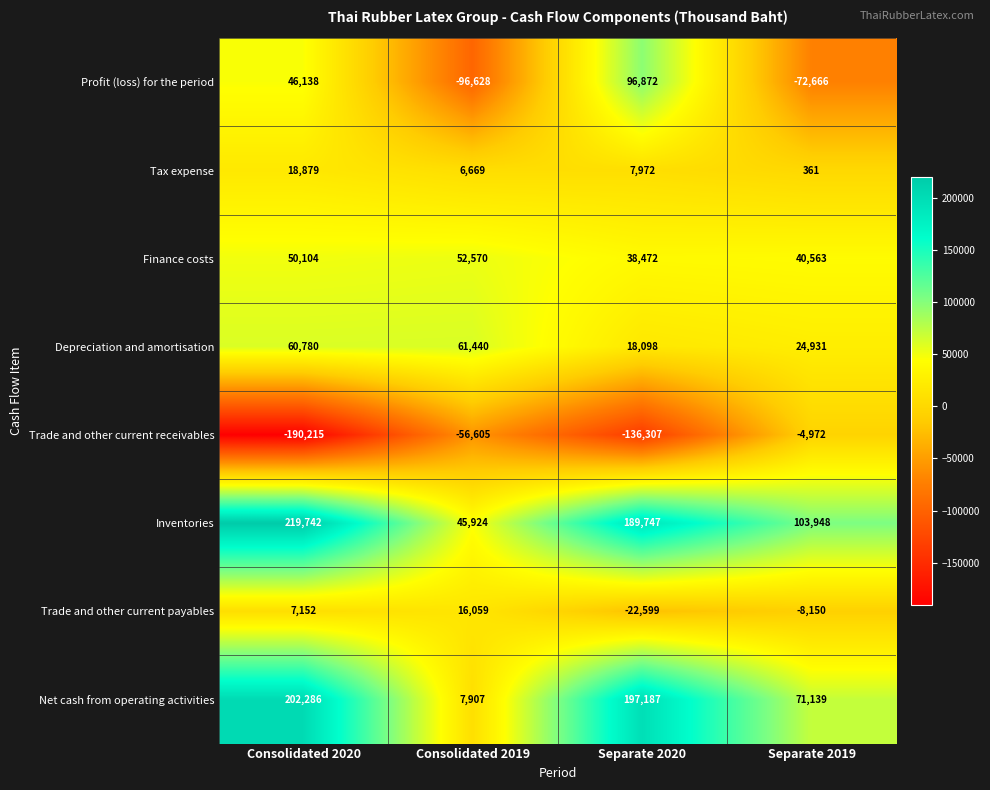

How many series are shown in this chart?

8